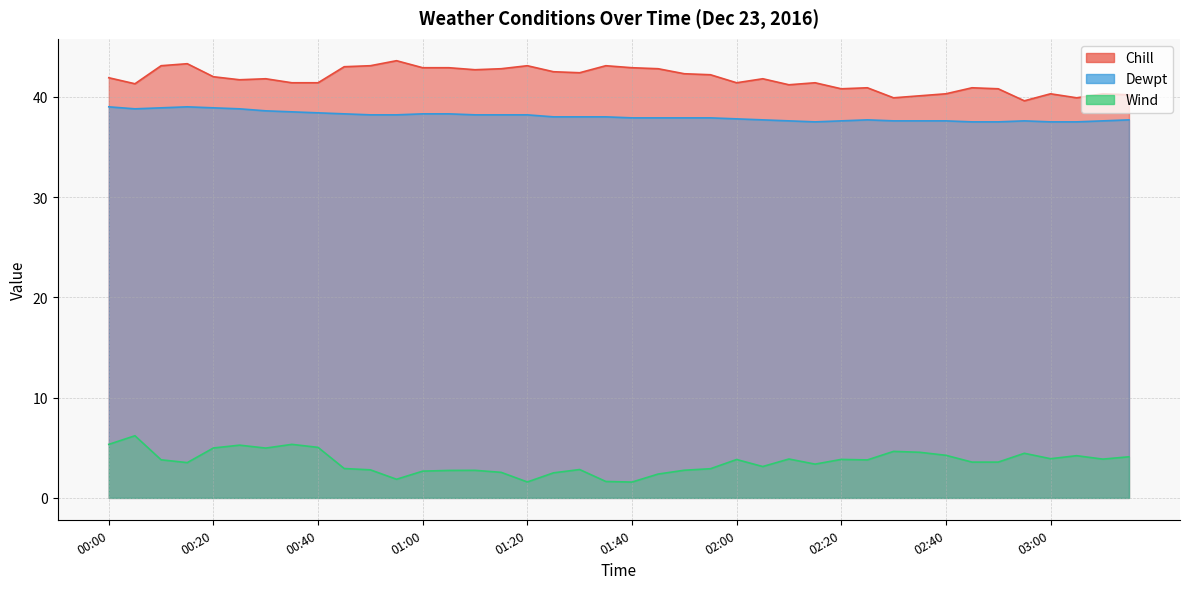

What is the difference between the highest and lowest values at 00:25?

36.4